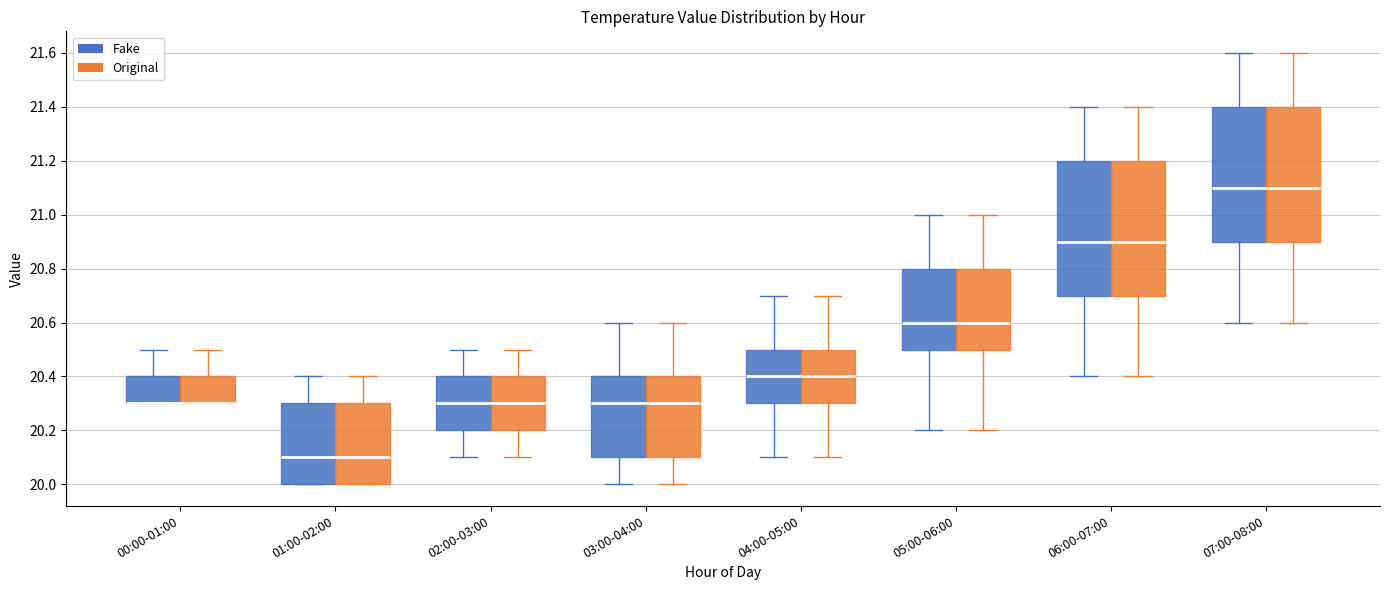

Reading left to right, transcribe this box plot: for each box, give where its median line is, the range the box spans, and where its two whiskers end, as read against the y-axis. The values are not printed on the chart, so give them approximately, as read against the axis.

00:00-01:00 (Fake): median 20.3 (drawn on the box's lower edge), box 20.3 to 20.4, whiskers 20.3 to 20.5
00:00-01:00 (Original): median 20.3 (drawn on the box's lower edge), box 20.3 to 20.4, whiskers 20.3 to 20.5
01:00-02:00 (Fake): median 20.1, box 20.0 to 20.3, whiskers 20.0 to 20.4
01:00-02:00 (Original): median 20.1, box 20.0 to 20.3, whiskers 20.0 to 20.4
02:00-03:00 (Fake): median 20.3, box 20.2 to 20.4, whiskers 20.1 to 20.5
02:00-03:00 (Original): median 20.3, box 20.2 to 20.4, whiskers 20.1 to 20.5
03:00-04:00 (Fake): median 20.3, box 20.1 to 20.4, whiskers 20.0 to 20.6
03:00-04:00 (Original): median 20.3, box 20.1 to 20.4, whiskers 20.0 to 20.6
04:00-05:00 (Fake): median 20.4, box 20.3 to 20.5, whiskers 20.1 to 20.7
04:00-05:00 (Original): median 20.4, box 20.3 to 20.5, whiskers 20.1 to 20.7
05:00-06:00 (Fake): median 20.6, box 20.5 to 20.8, whiskers 20.2 to 21.0
05:00-06:00 (Original): median 20.6, box 20.5 to 20.8, whiskers 20.2 to 21.0
06:00-07:00 (Fake): median 20.9, box 20.7 to 21.2, whiskers 20.4 to 21.4
06:00-07:00 (Original): median 20.9, box 20.7 to 21.2, whiskers 20.4 to 21.4
07:00-08:00 (Fake): median 21.1, box 20.9 to 21.4, whiskers 20.6 to 21.6
07:00-08:00 (Original): median 21.1, box 20.9 to 21.4, whiskers 20.6 to 21.6